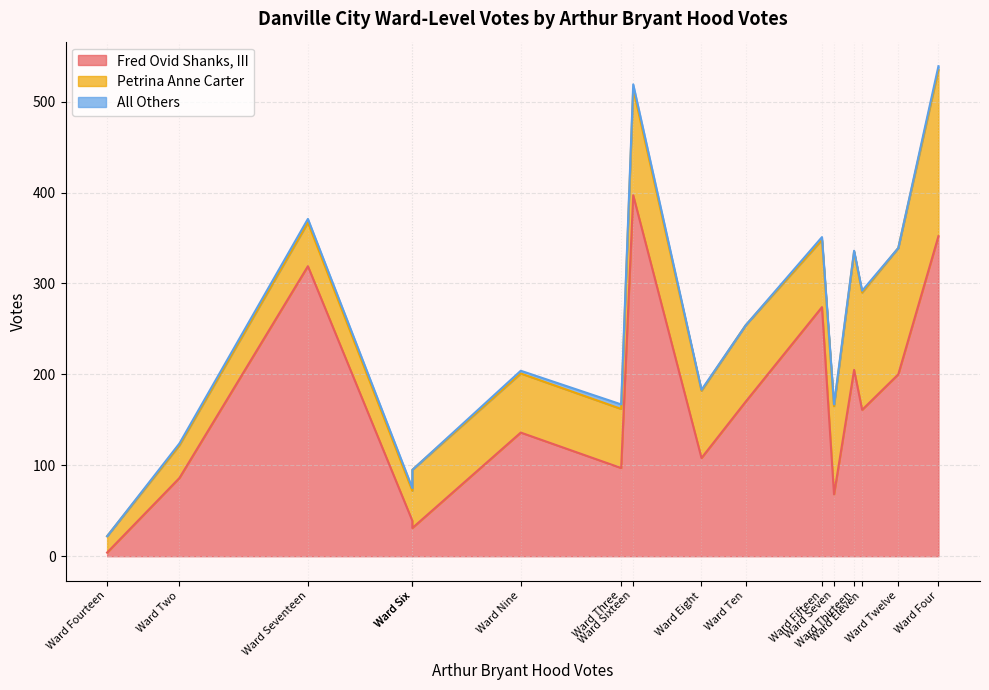

Which series changed the most between Ward Seven and Ward Sixteen?

Fred Ovid Shanks, III